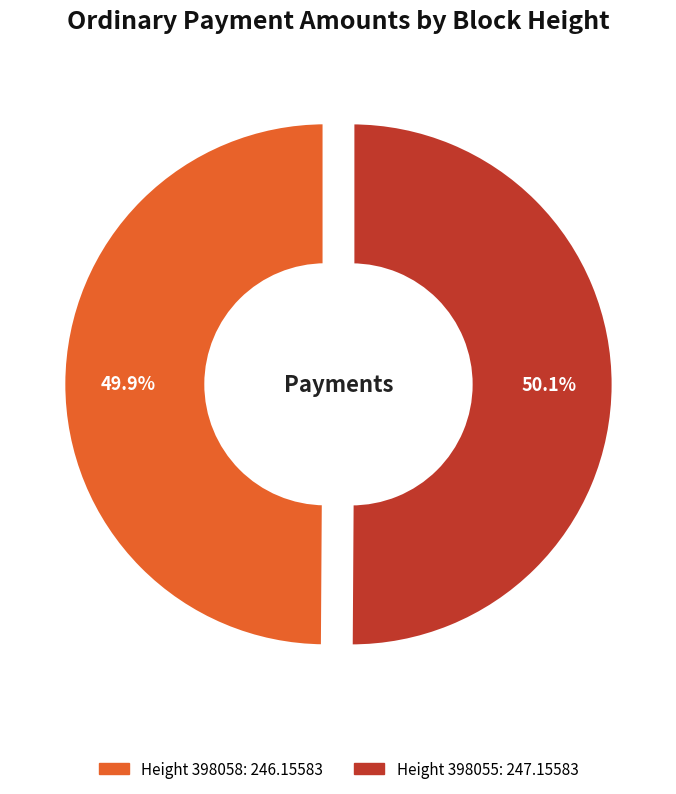

Is there any slice that represents more than half of the pie?

Yes